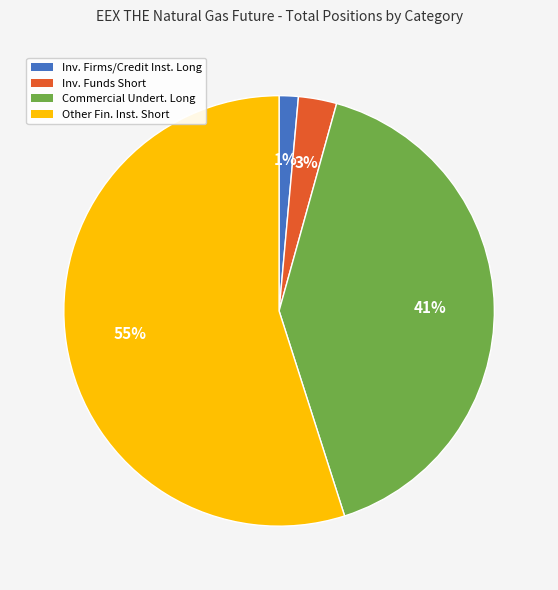

Rank the categories by value from highest to lowest.

Other Fin. Inst. Short, Commercial Undert. Long, Inv. Funds Short, Inv. Firms/Credit Inst. Long